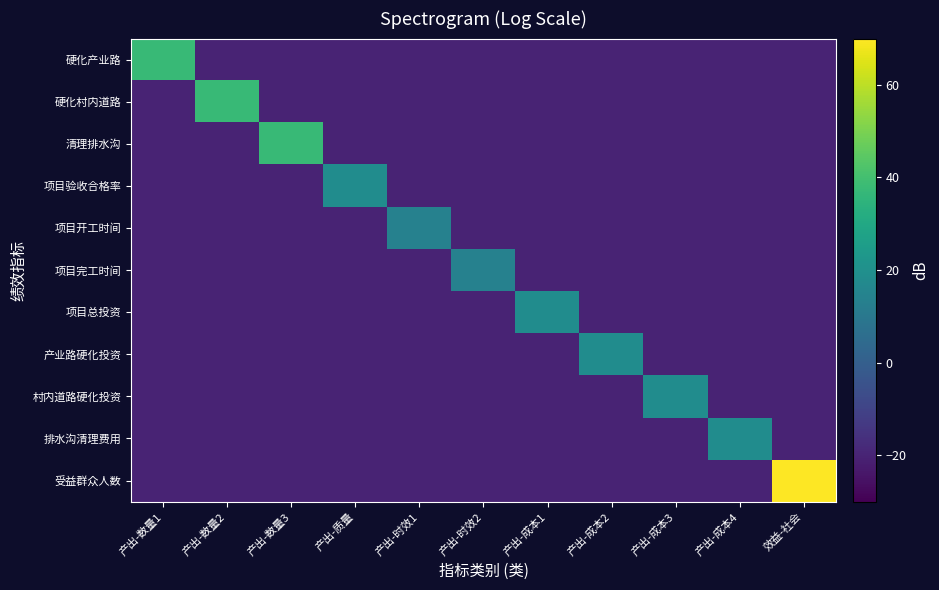

Which series has the largest total across all categories?

受益群众人数